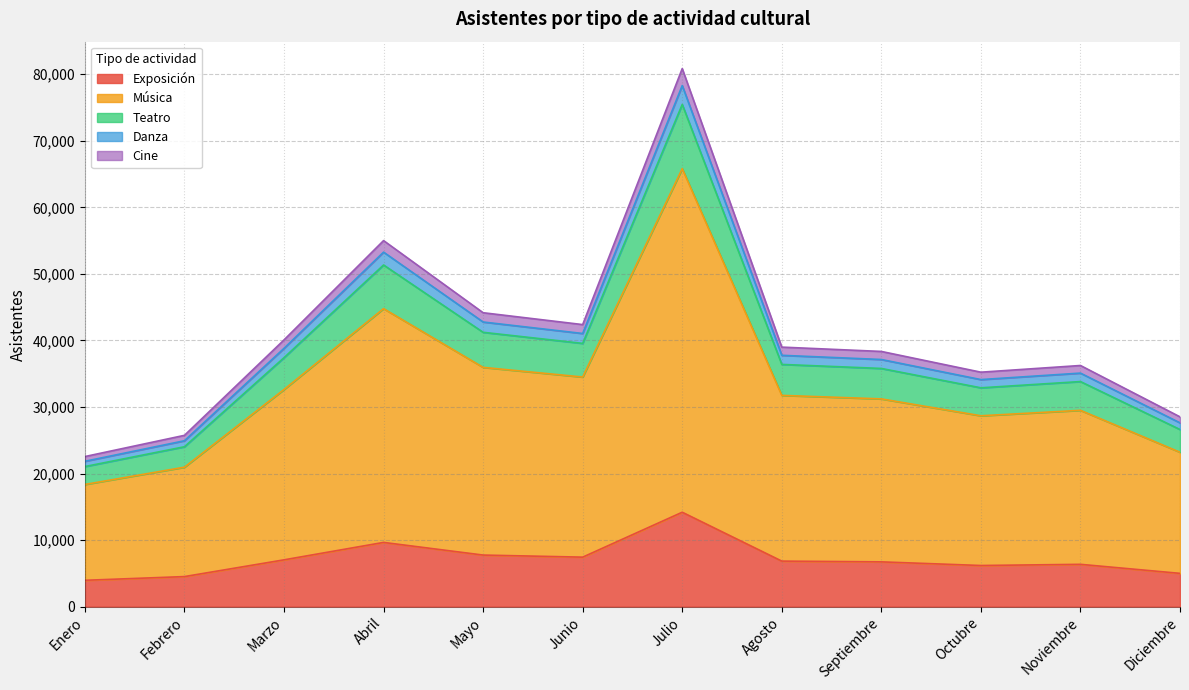

True or false: Cine and Teatro cross at least once.

False